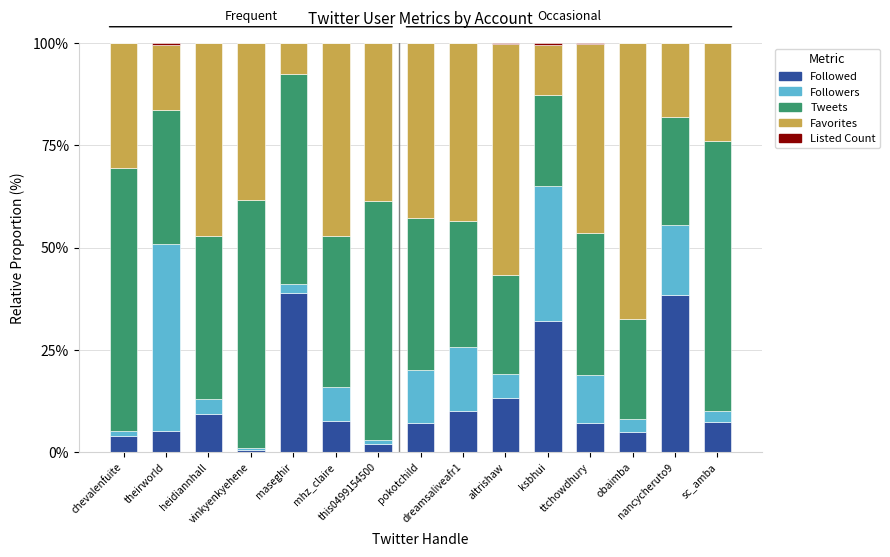

Does the chart contain stacked bars?

Yes